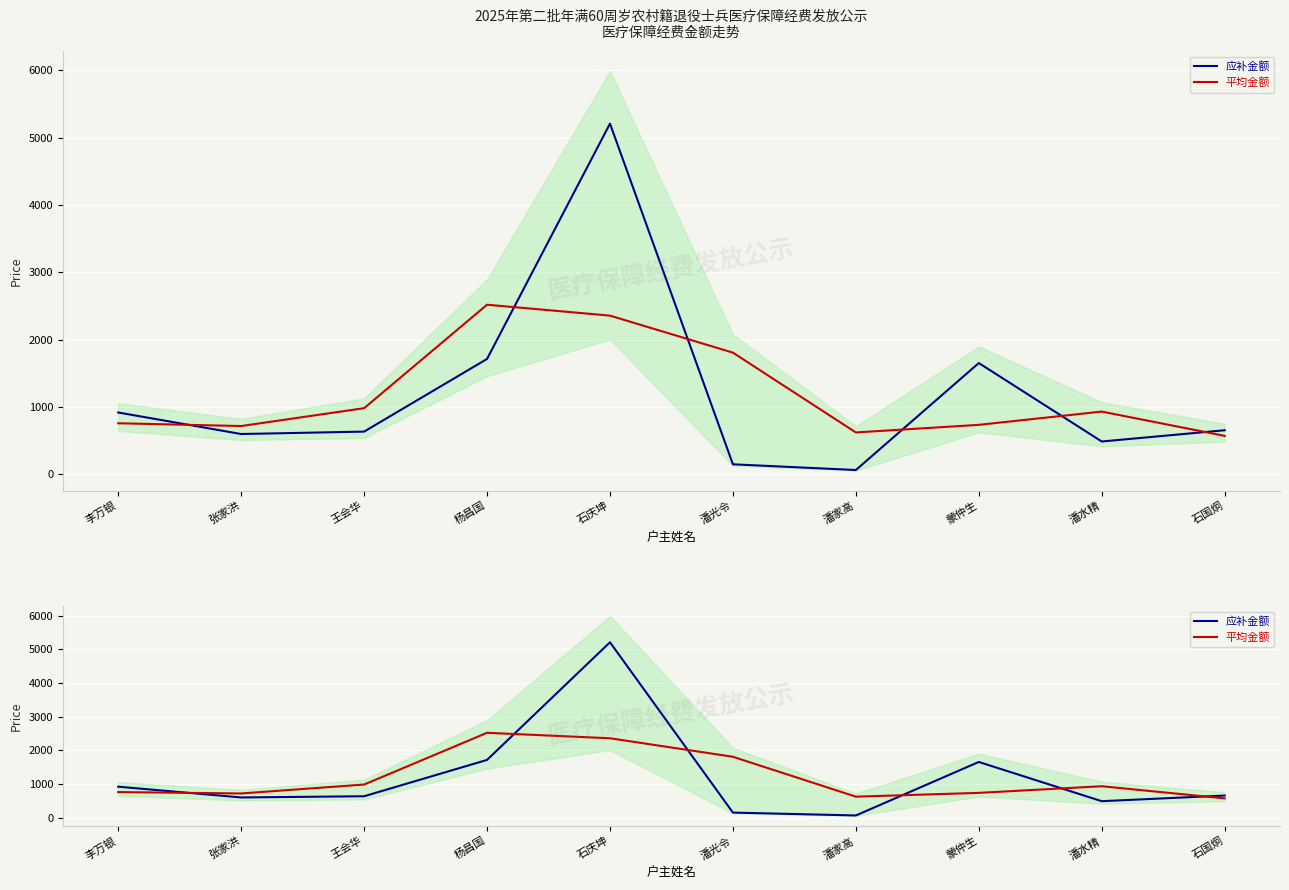

After their last crossing, which series has the higher values: 应补金额 or 平均金额?

应补金额